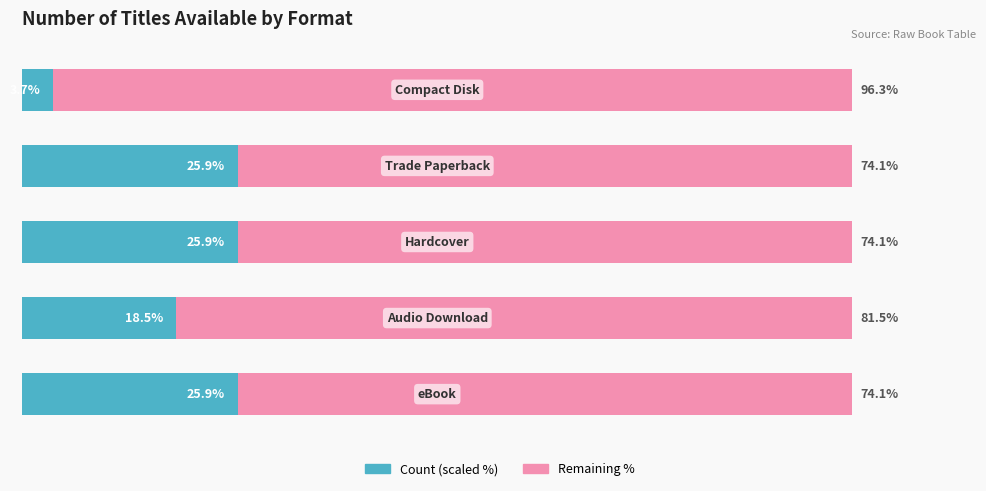

What are all the series names shown in the legend?

Count (scaled %), Remaining %